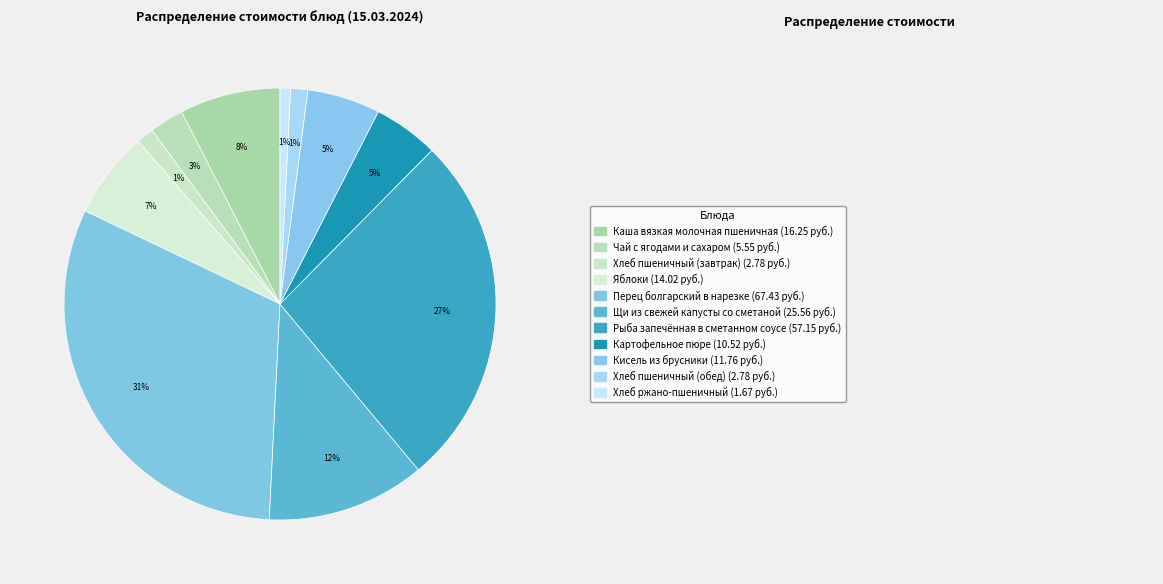

How many segments does this pie chart have?

11